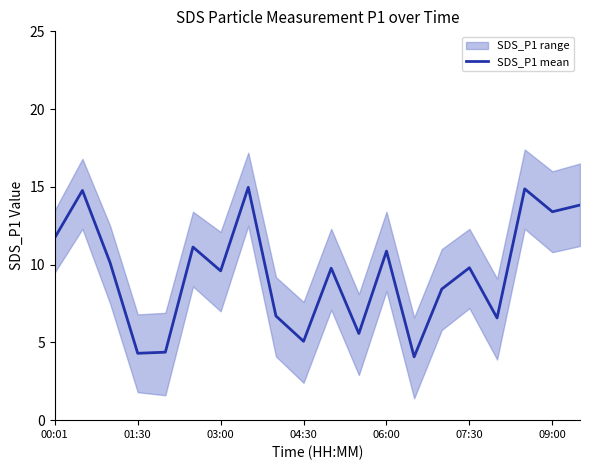

At which label does SDS_P1 mean first exceed 9?

00:01